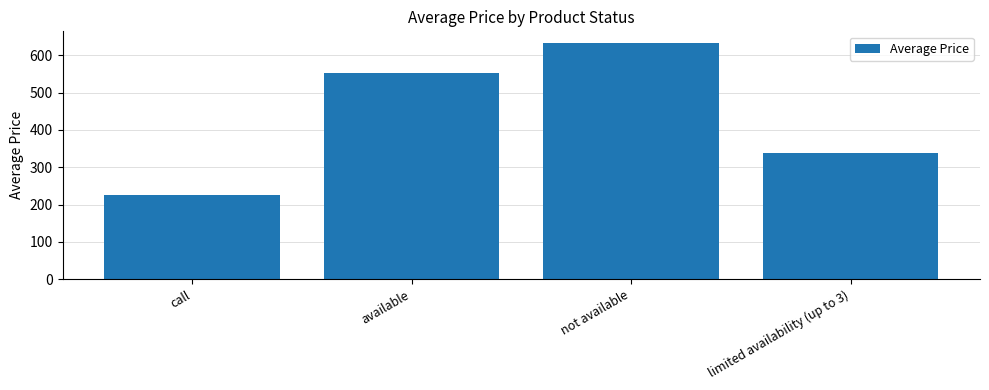

What is the change in value from call to not available?

+408.2